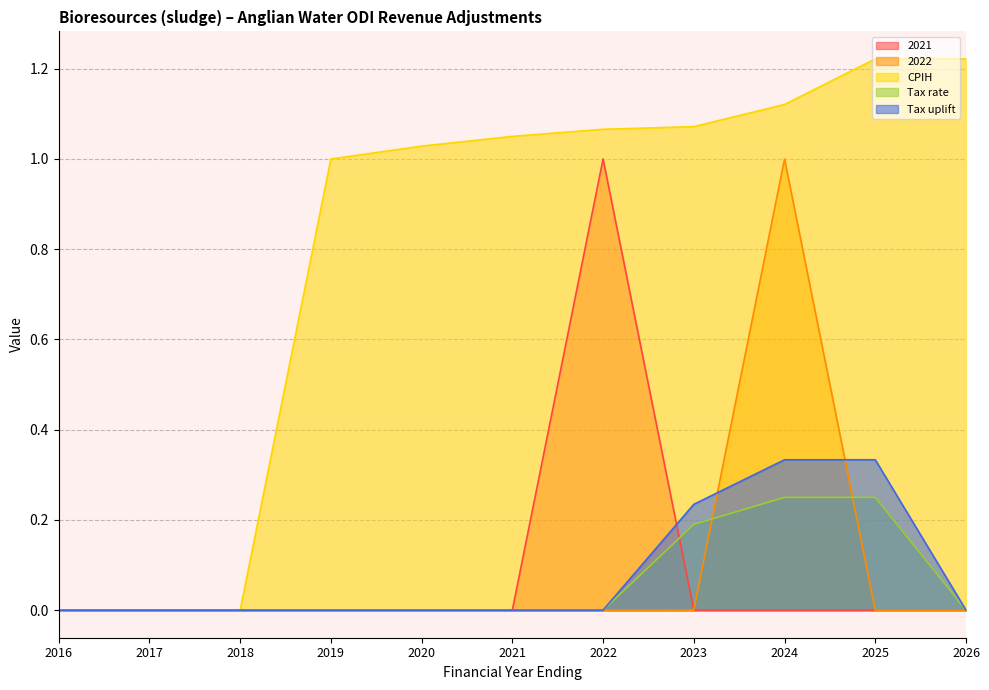

What is the difference between the maximum and minimum values in the CPIH series?

1.2